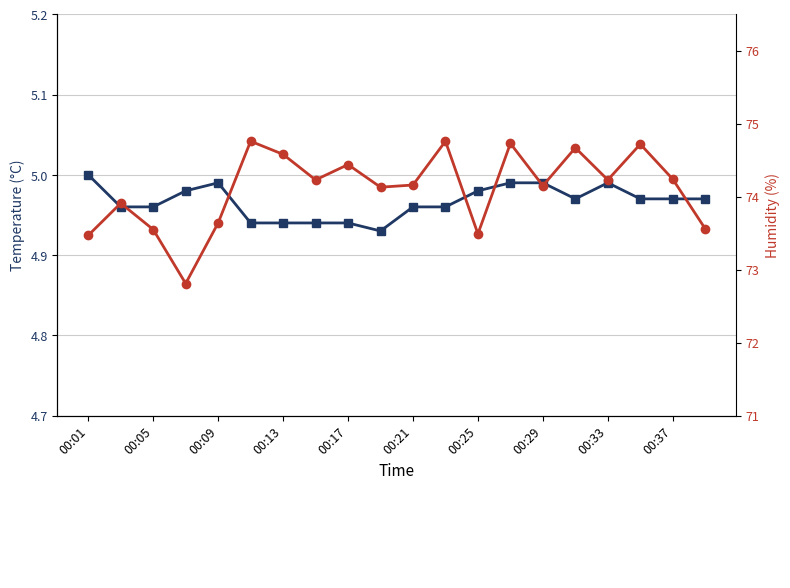

What are all the series names shown in the legend?

Temperature (°C), Humidity (%)